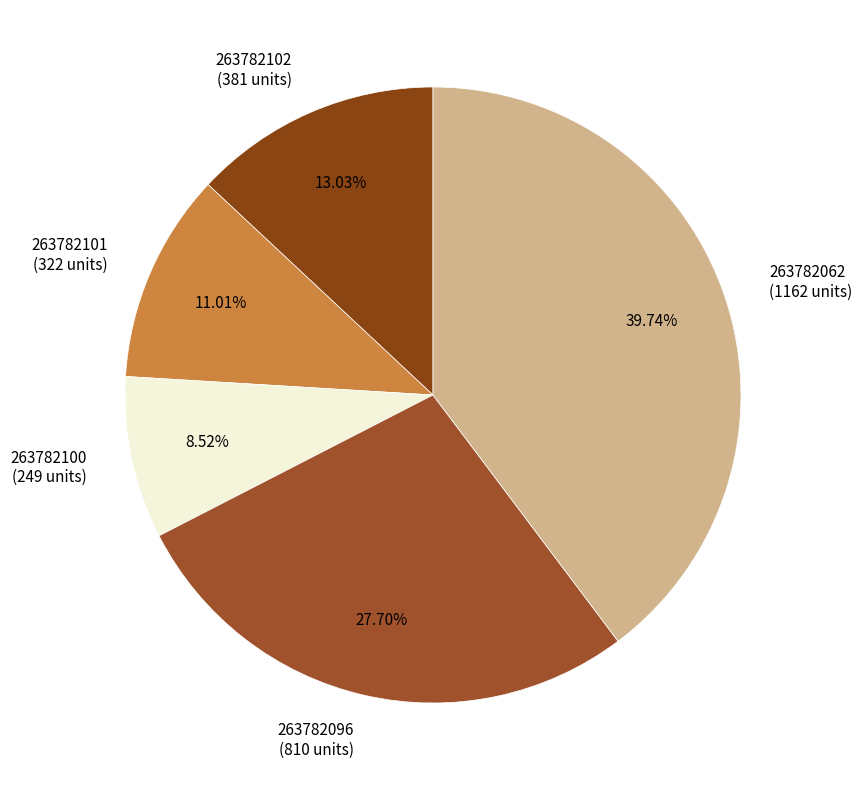

Which slice is the largest?

263782062